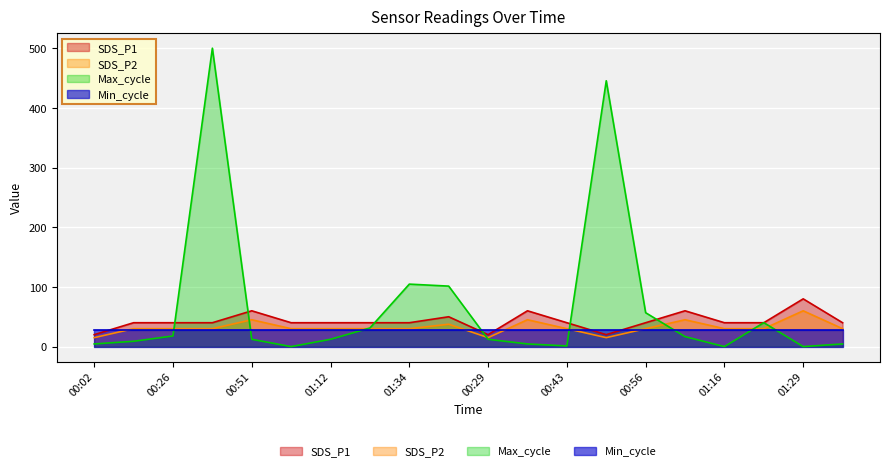

Between 00:51 and 01:12, which is larger?

00:51